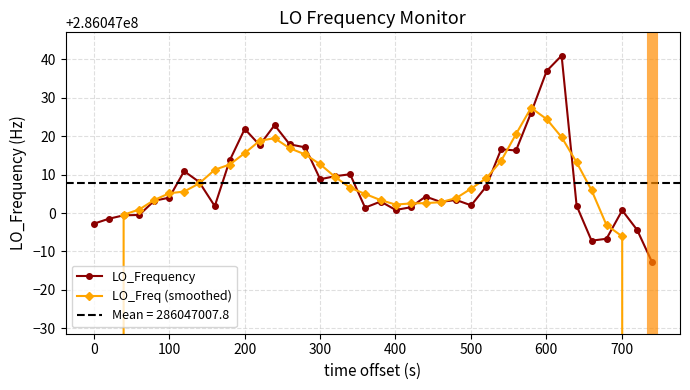

In LO_Frequency, how many points are lower than both neighbors (excluding endpoints)?

9